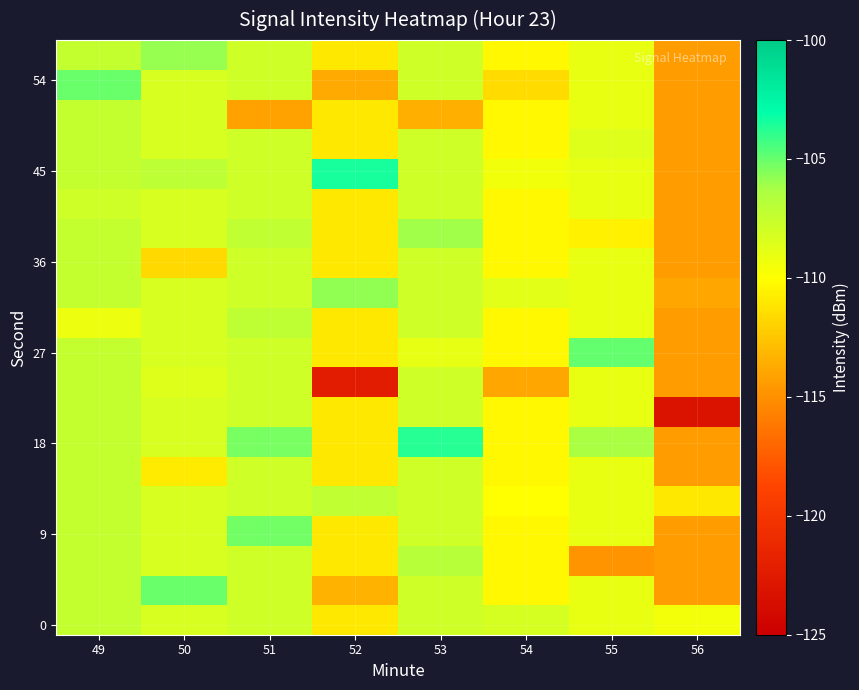

Between 51 and 54, which is larger?

51